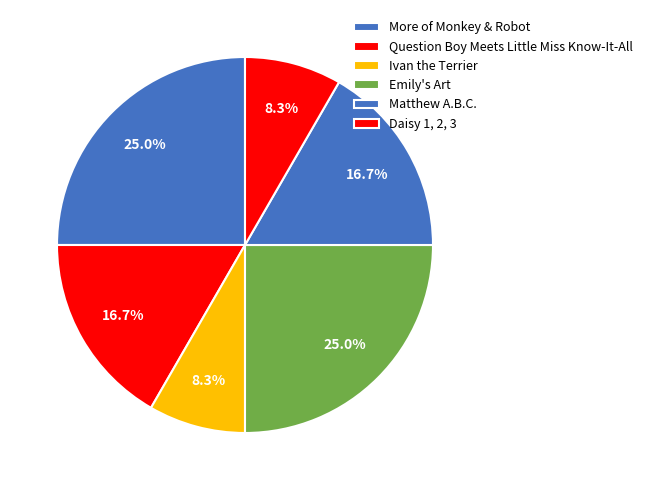

How many segments does this pie chart have?

6